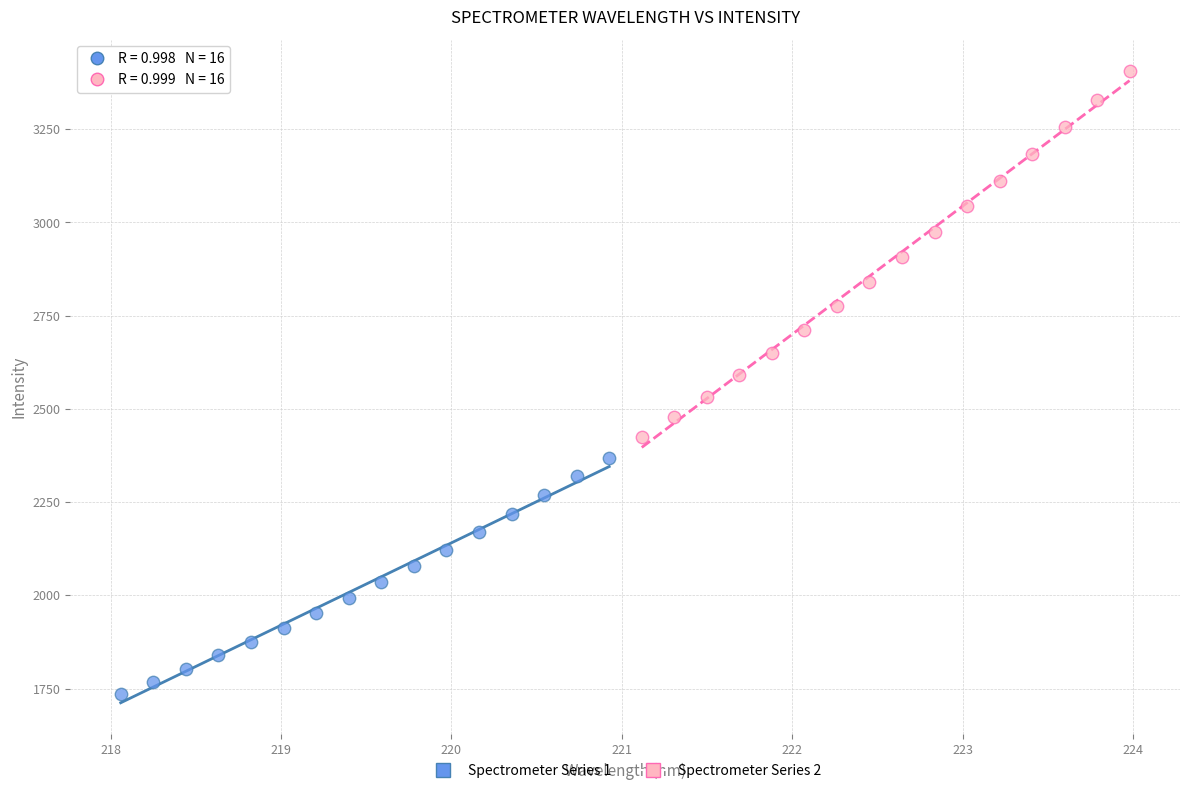

Which series has the widest spread of Y values?

Spectrometer Series 2